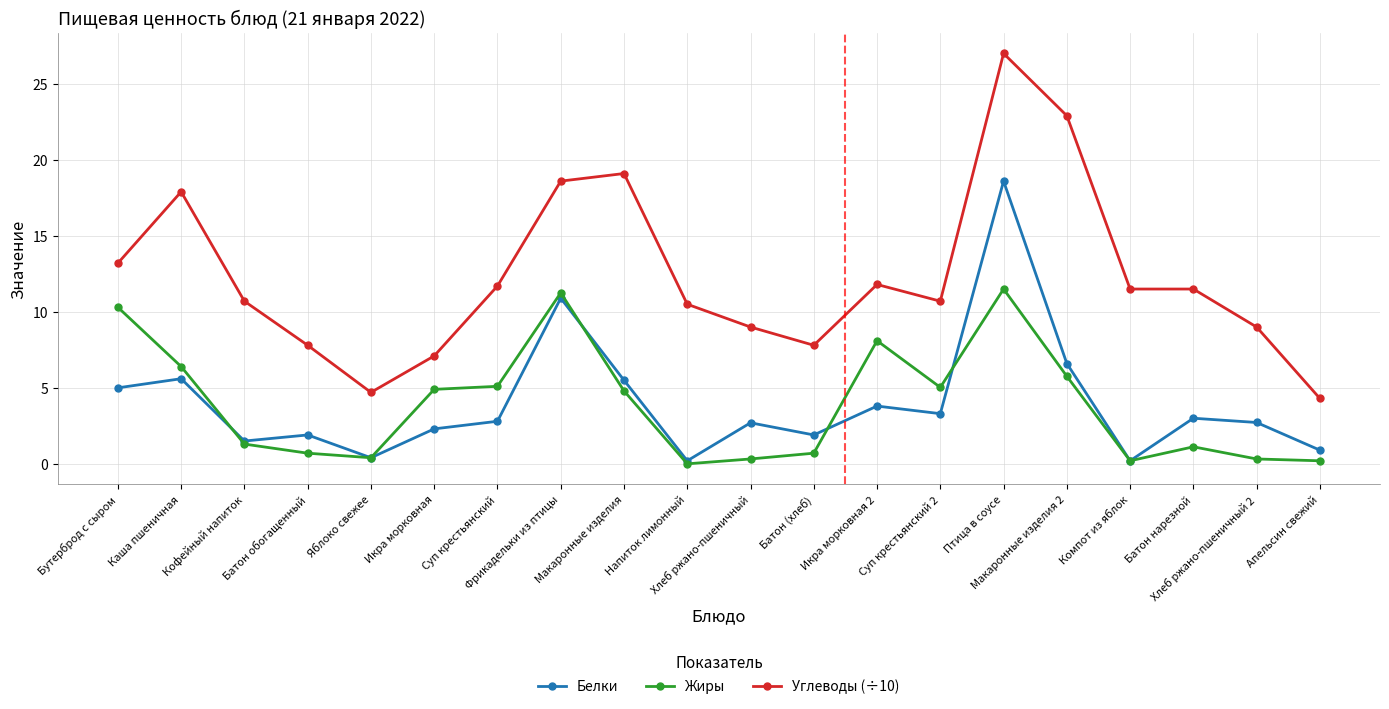

What is the difference between the highest and lowest values at Хлеб ржано-пшеничный?

8.7